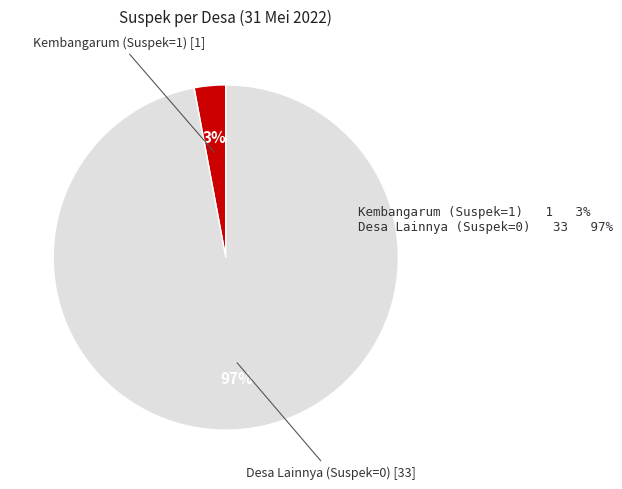

Is there a majority slice in this chart?

Yes